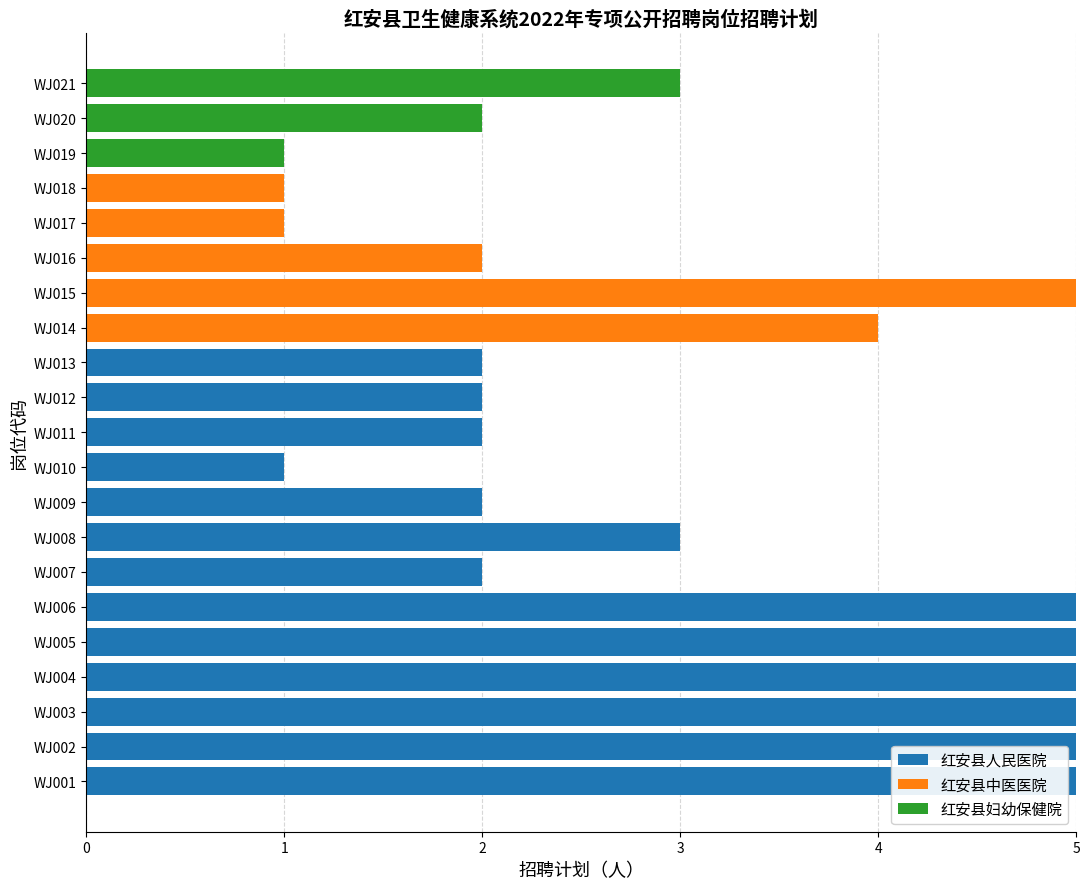

What is the highest value of the 红安县人民医院 series?

5